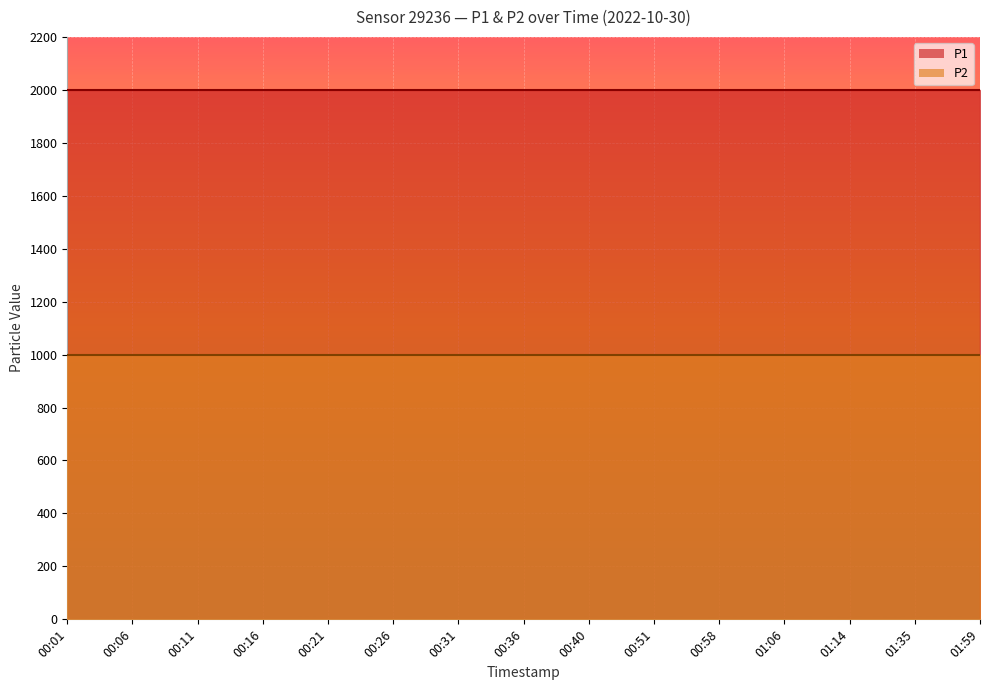

At 00:01, list the series in order from largest to smallest.

P1, P2